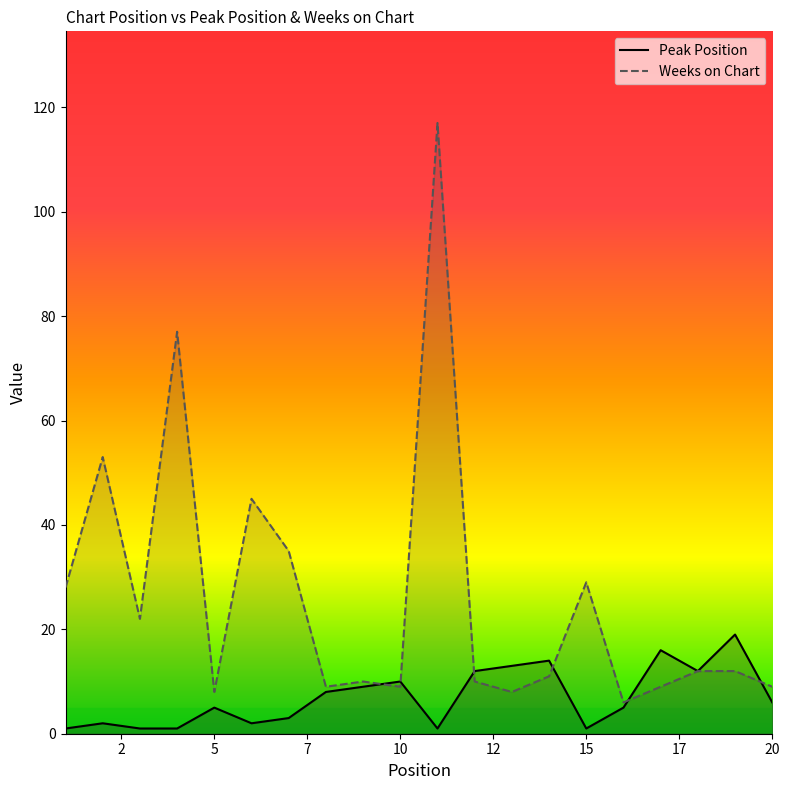

The value of Weeks on Chart at 4 is 77. True or false?

True